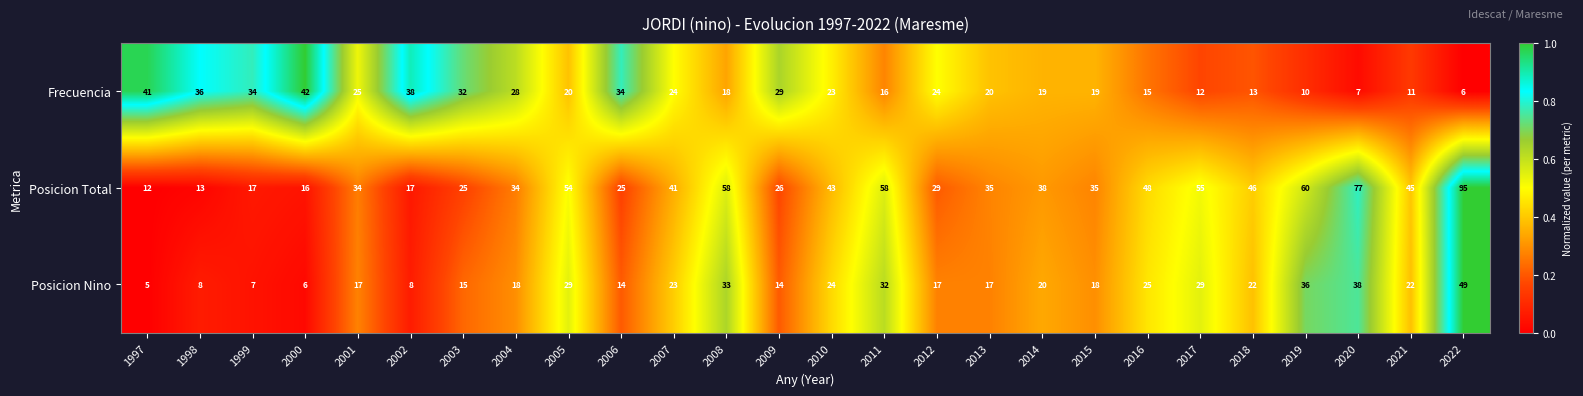

What is the total value across all series at 2017?

96